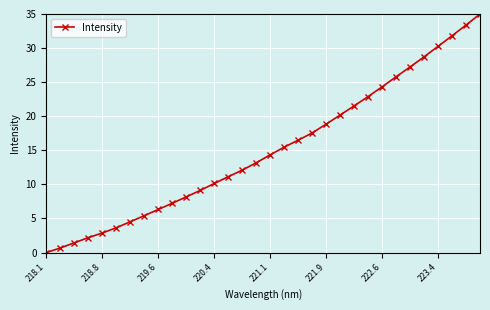

How many series are shown in this chart?

1